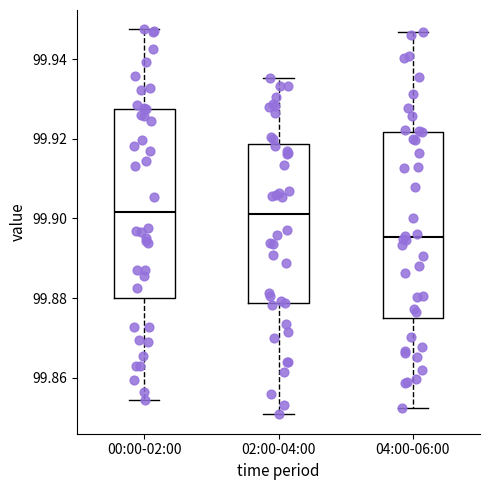

Reading left to right, read every box against the y-axis: the position of its median line, the range the box covers, and the ends of its whiskers. The values are not printed on the chart, so give them approximately, as read against the axis.

00:00-02:00: median 99.902, box 99.880 to 99.928, whiskers 99.854 to 99.948
02:00-04:00: median 99.902, box 99.878 to 99.918, whiskers 99.850 to 99.936
04:00-06:00: median 99.896, box 99.874 to 99.922, whiskers 99.852 to 99.946